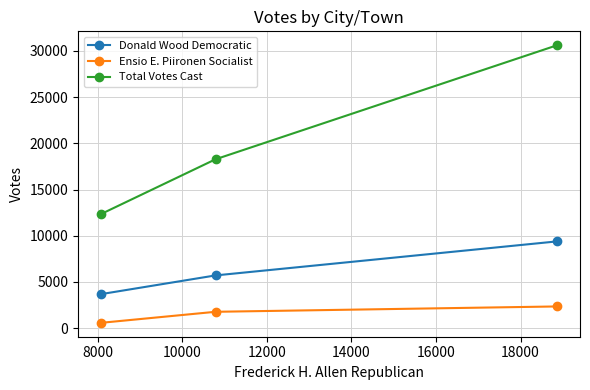

Count the number of data series in this chart.

3